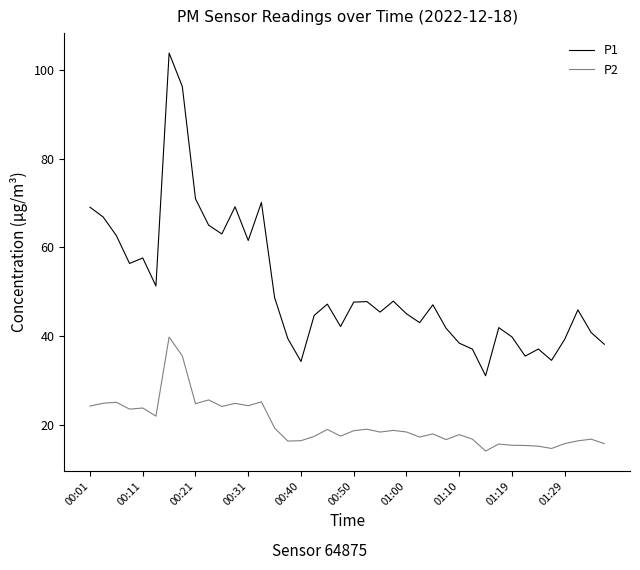

Which series has the largest total across all categories?

P1